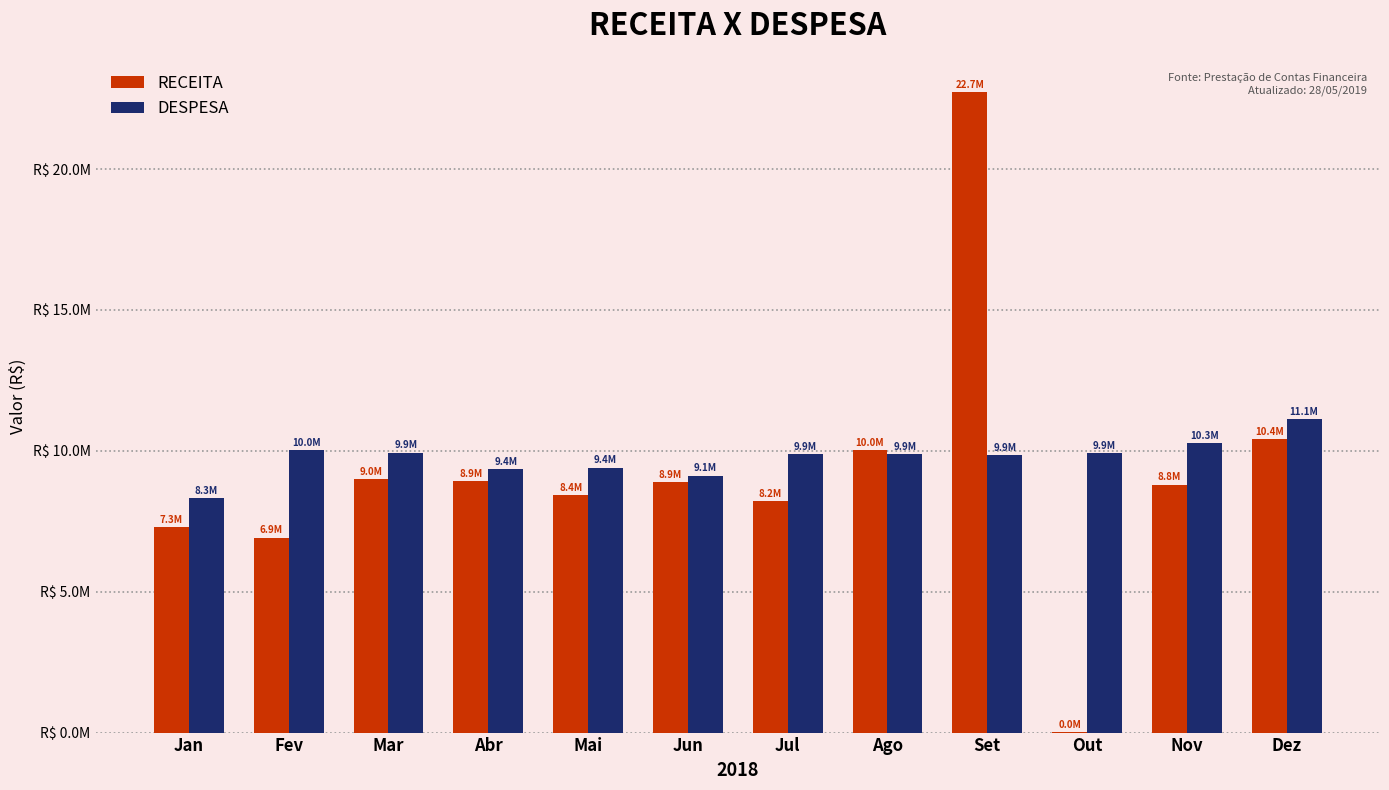

The RECEITA series shows 12522539.7 at Jul. True or false?

False